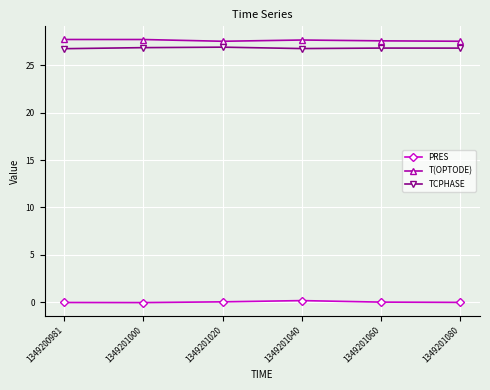

What is the average value of the T(OPTODE) series?

27.6